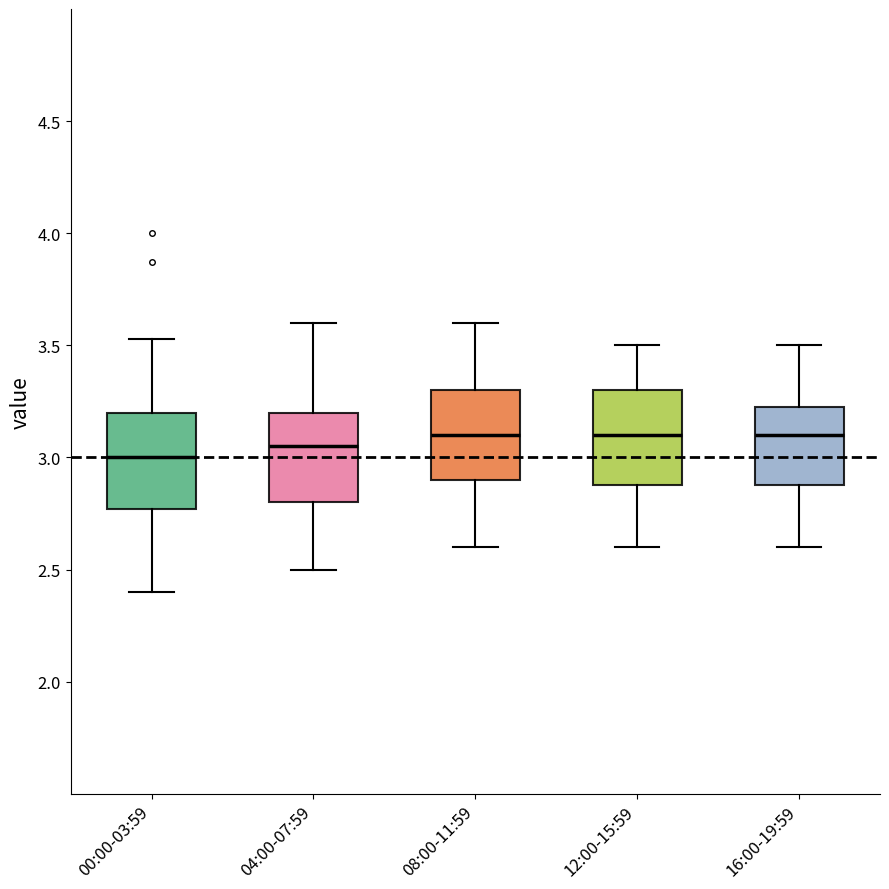

Reading left to right, read every box against the y-axis: the position of its median line, the range the box covers, and the ends of its whiskers. The values are not printed on the chart, so give them approximately, as read against the axis.

00:00-03:59: median 3.00, box 2.75 to 3.20, whiskers 2.40 to 3.55
04:00-07:59: median 3.05, box 2.80 to 3.20, whiskers 2.50 to 3.60
08:00-11:59: median 3.10, box 2.90 to 3.30, whiskers 2.60 to 3.60
12:00-15:59: median 3.10, box 2.90 to 3.30, whiskers 2.60 to 3.50
16:00-19:59: median 3.10, box 2.90 to 3.25, whiskers 2.60 to 3.50